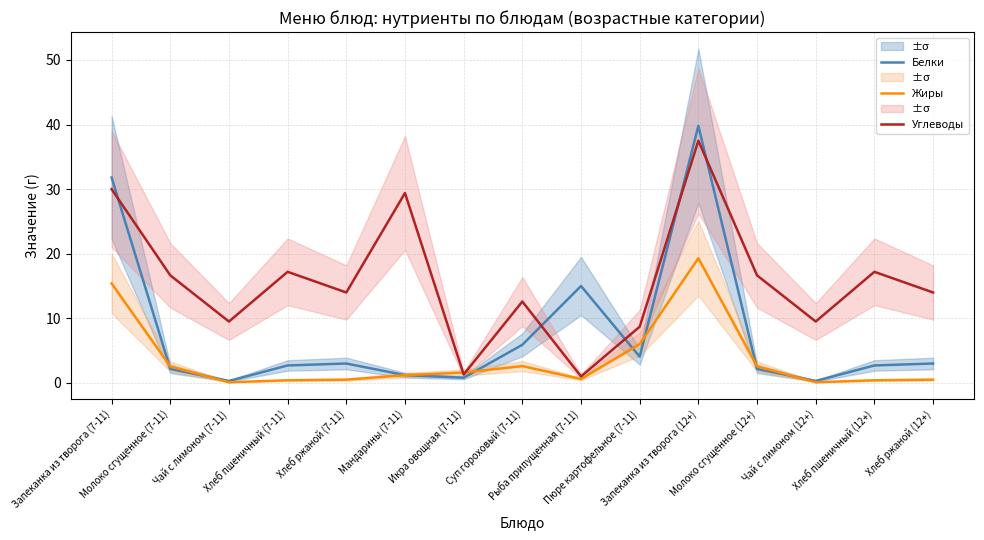

Which series changed the most between Молоко сгущенное (7-11) and Пюре картофельное (7-11)?

Углеводы